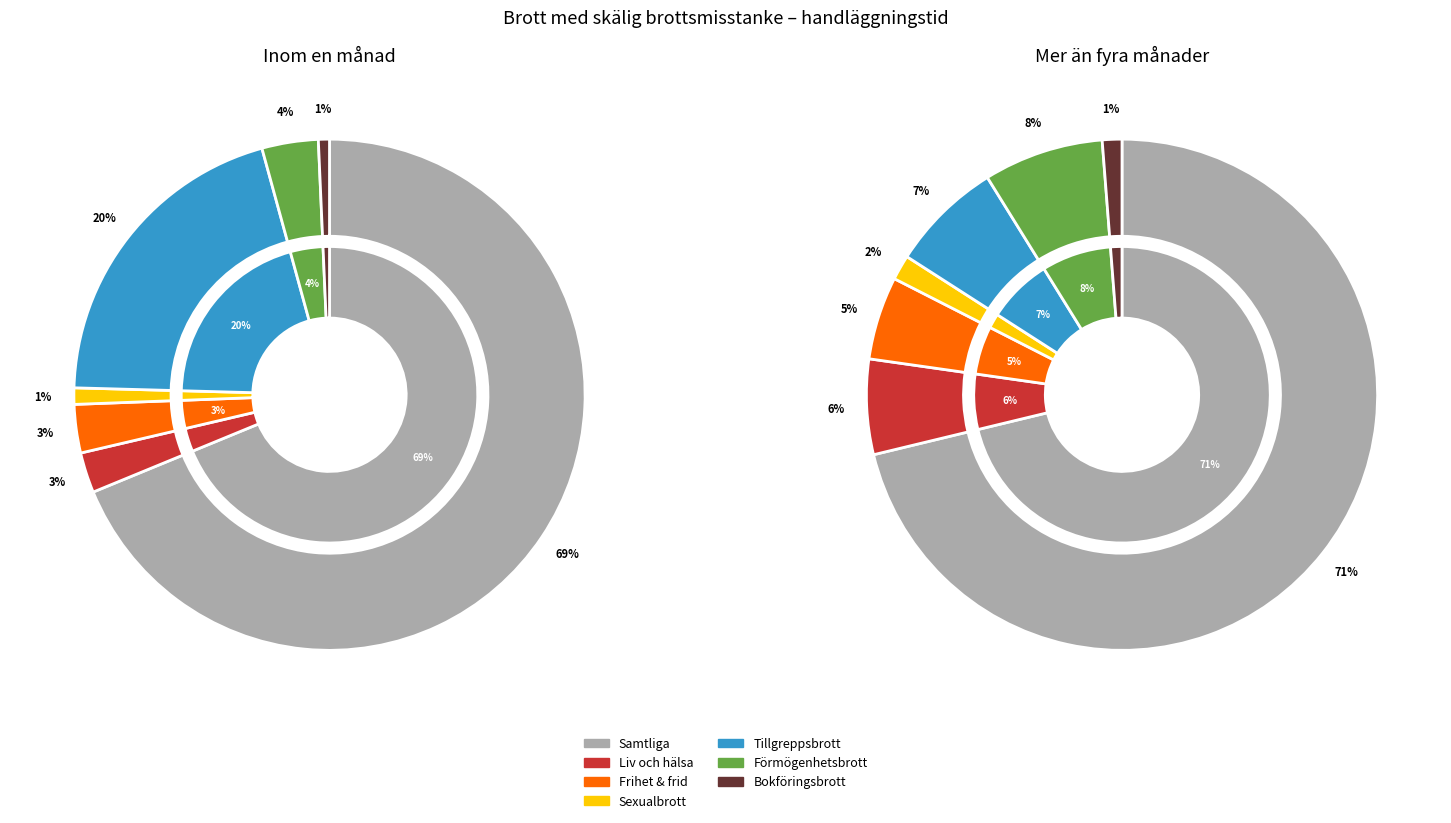

What percentage is the BrB 6 kap, sexualbrott slice, to the nearest percent?

2%